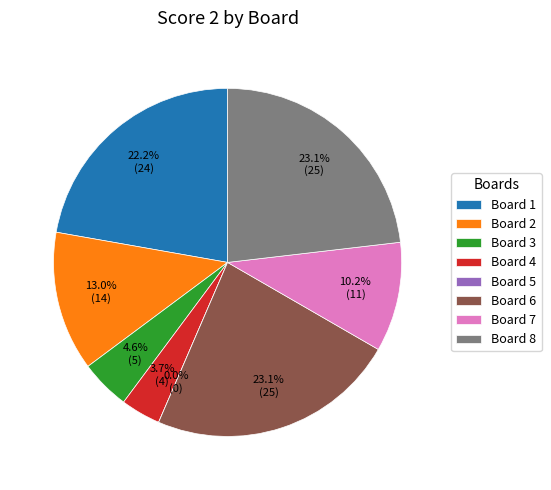

Is the sum of 5 and 7 greater than half?

No